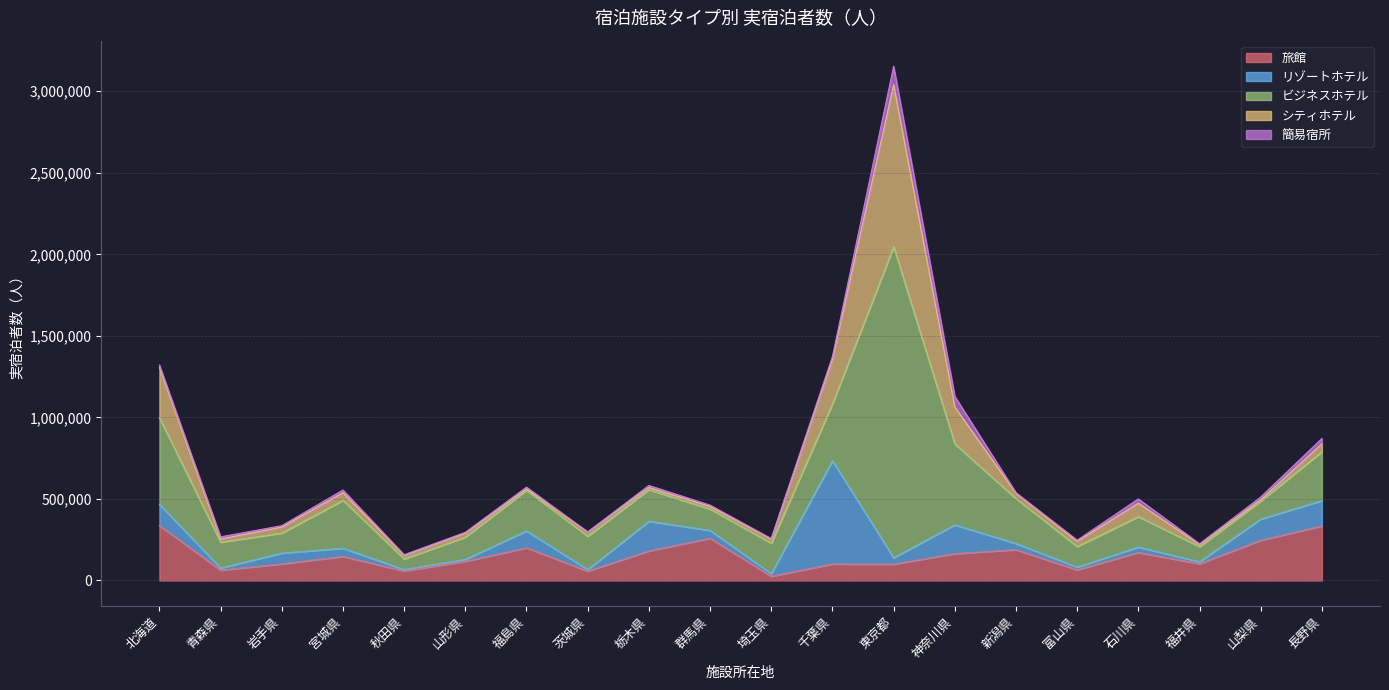

Between 茨城県 and 群馬県, which series saw the biggest shift?

旅館